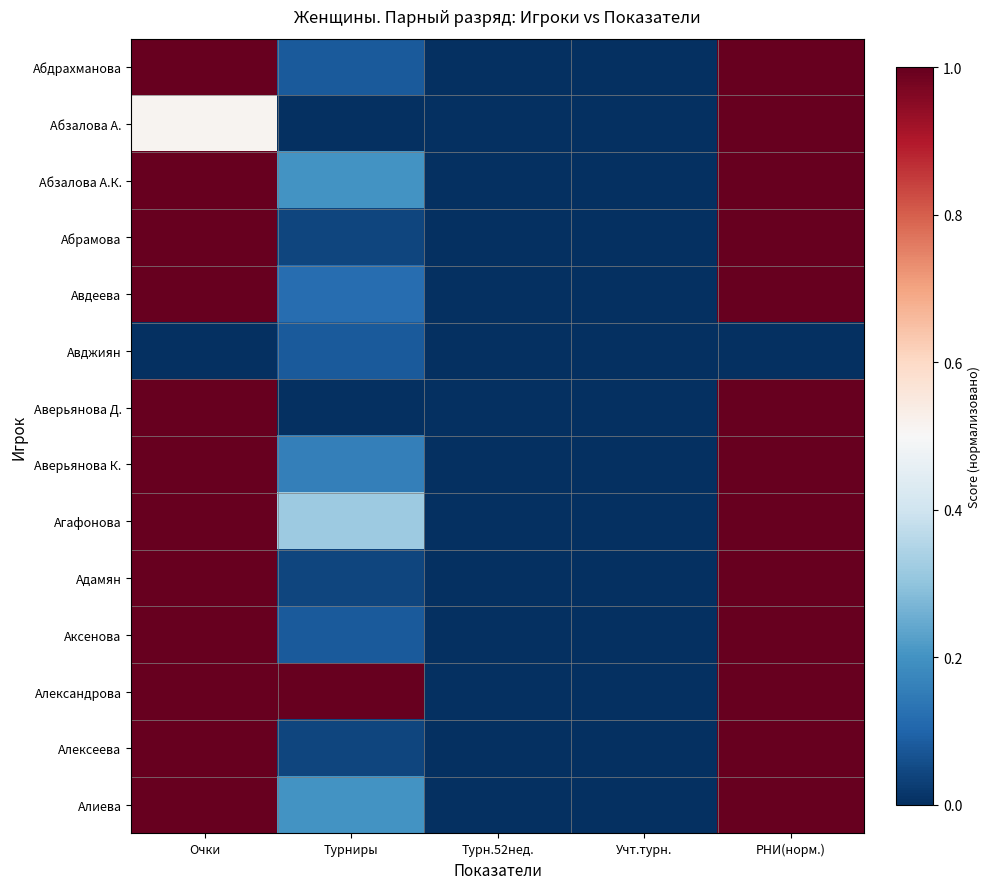

Reading left to right, what are all the values shown in this chart?

Абдрахманова: Очки=1.0	Турниры=0.1	Турн.52нед.=0.0	Учт.турн.=0.0	РНИ(норм.)=1.0
Абзалова А.: Очки=0.5	Турниры=0.0	Турн.52нед.=0.0	Учт.турн.=0.0	РНИ(норм.)=1.0
Абзалова А.К.: Очки=1.0	Турниры=0.2	Турн.52нед.=0.0	Учт.турн.=0.0	РНИ(норм.)=1.0
Абрамова: Очки=1.0	Турниры=0.0	Турн.52нед.=0.0	Учт.турн.=0.0	РНИ(норм.)=1.0
Авдеева: Очки=1.0	Турниры=0.1	Турн.52нед.=0.0	Учт.турн.=0.0	РНИ(норм.)=1.0
Авджиян: Очки=0.0	Турниры=0.1	Турн.52нед.=0.0	Учт.турн.=0.0	РНИ(норм.)=0.0
Аверьянова Д.: Очки=1.0	Турниры=0.0	Турн.52нед.=0.0	Учт.турн.=0.0	РНИ(норм.)=1.0
Аверьянова К.: Очки=1.0	Турниры=0.2	Турн.52нед.=0.0	Учт.турн.=0.0	РНИ(норм.)=1.0
Агафонова: Очки=1.0	Турниры=0.3	Турн.52нед.=0.0	Учт.турн.=0.0	РНИ(норм.)=1.0
Адамян: Очки=1.0	Турниры=0.0	Турн.52нед.=0.0	Учт.турн.=0.0	РНИ(норм.)=1.0
Аксенова: Очки=1.0	Турниры=0.1	Турн.52нед.=0.0	Учт.турн.=0.0	РНИ(норм.)=1.0
Александрова: Очки=1.0	Турниры=1.0	Турн.52нед.=0.0	Учт.турн.=0.0	РНИ(норм.)=1.0
Алексеева: Очки=1.0	Турниры=0.0	Турн.52нед.=0.0	Учт.турн.=0.0	РНИ(норм.)=1.0
Алиева: Очки=1.0	Турниры=0.2	Турн.52нед.=0.0	Учт.турн.=0.0	РНИ(норм.)=1.0